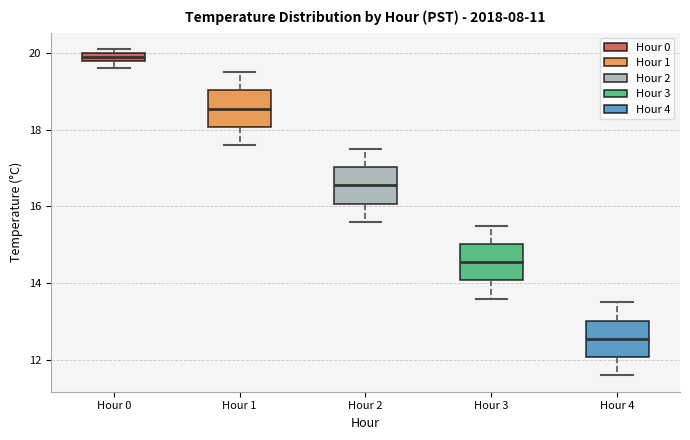

Where does the lower whisker of the box for Hour 3 end on the y-axis? The values are not printed on the chart, so give them approximately, as read against the axis.

13.6